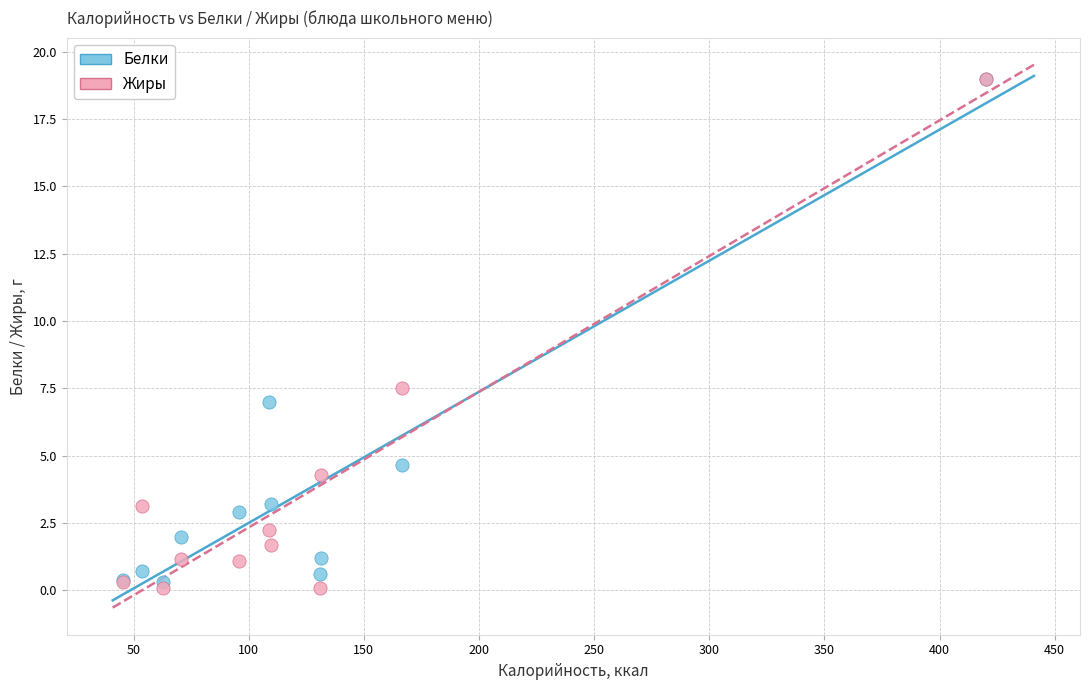

In the Белки series, what Y value is closest to 9?

7.0